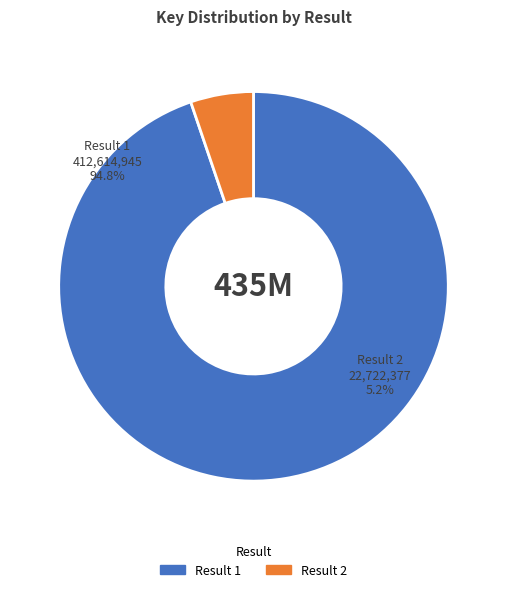

To the nearest percent, what is the difference between the largest and smallest slice percentages?

90%